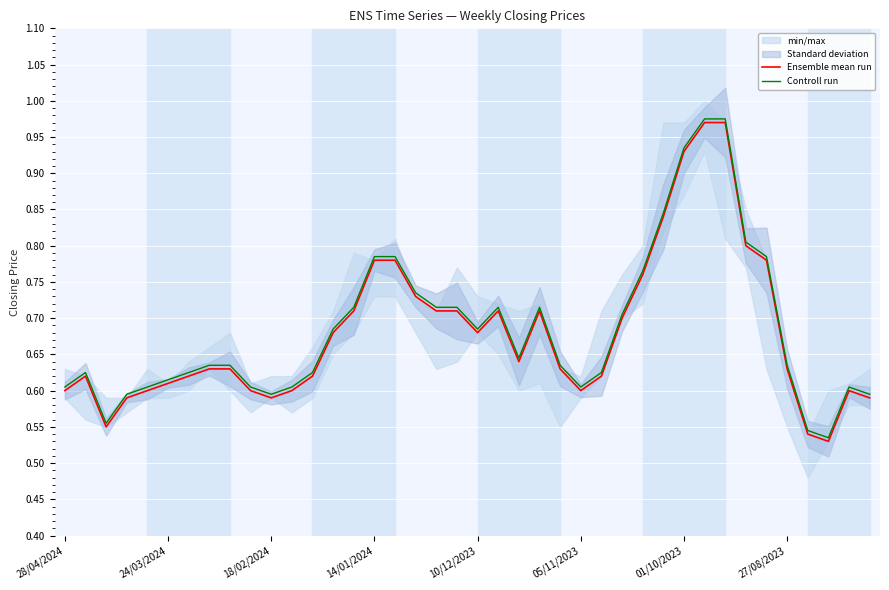

Which category has the lowest value across all series?

37